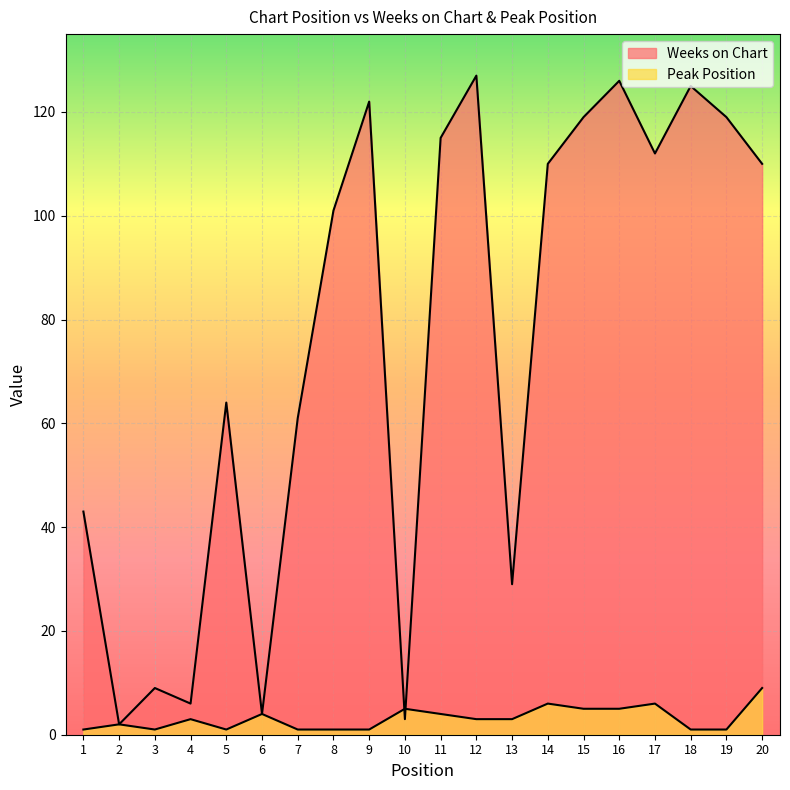

Which series has the widest spread of values?

Weeks on Chart